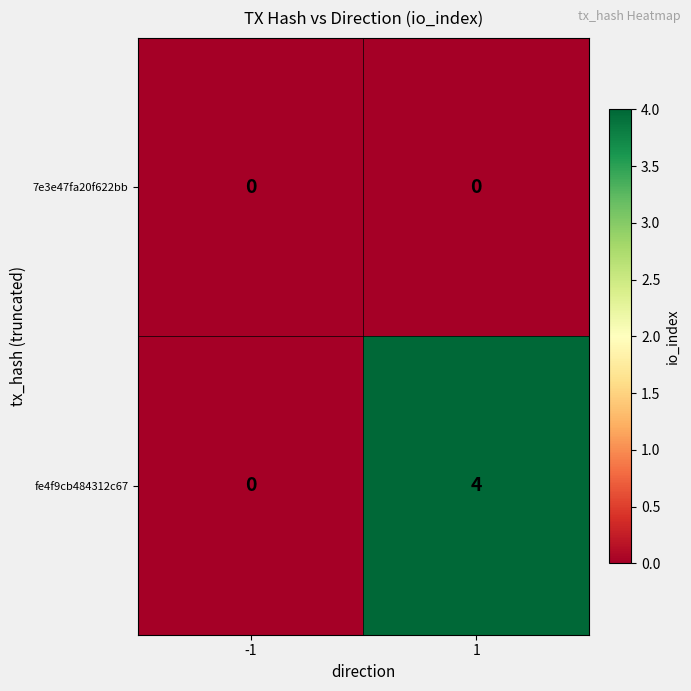

Which series has the largest total across all categories?

fe4f9cb484312c67